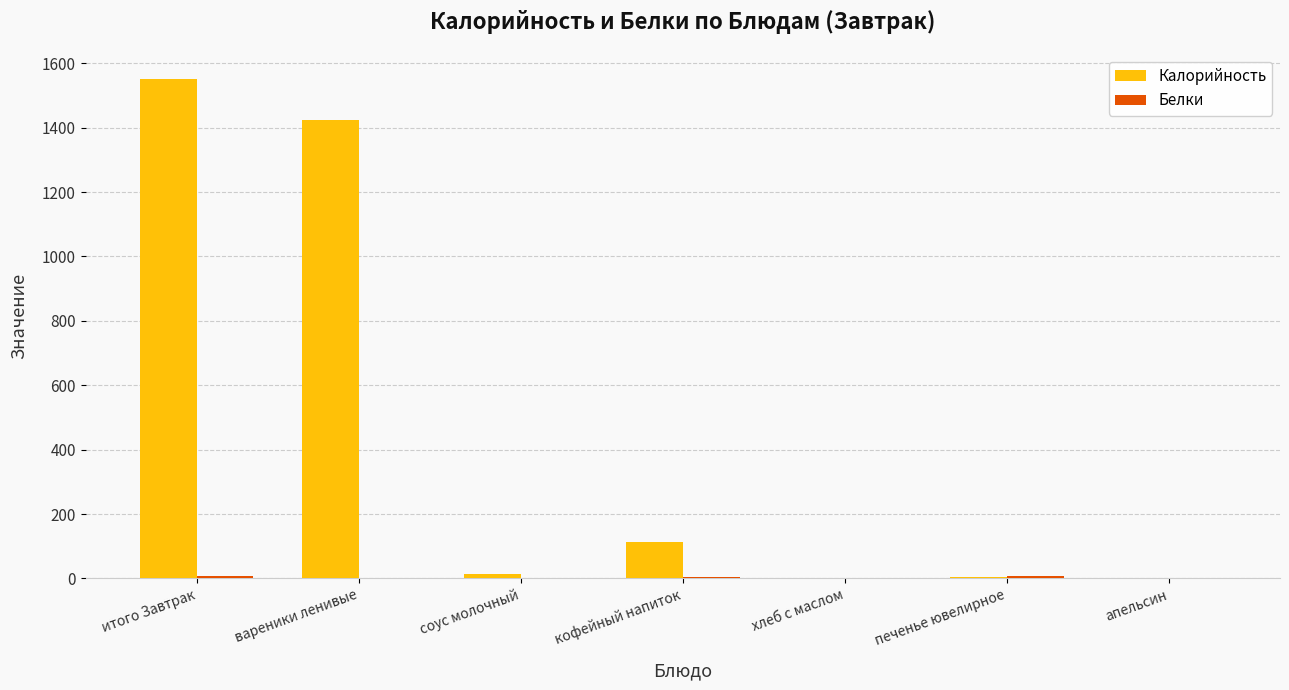

How many series are shown in this chart?

2